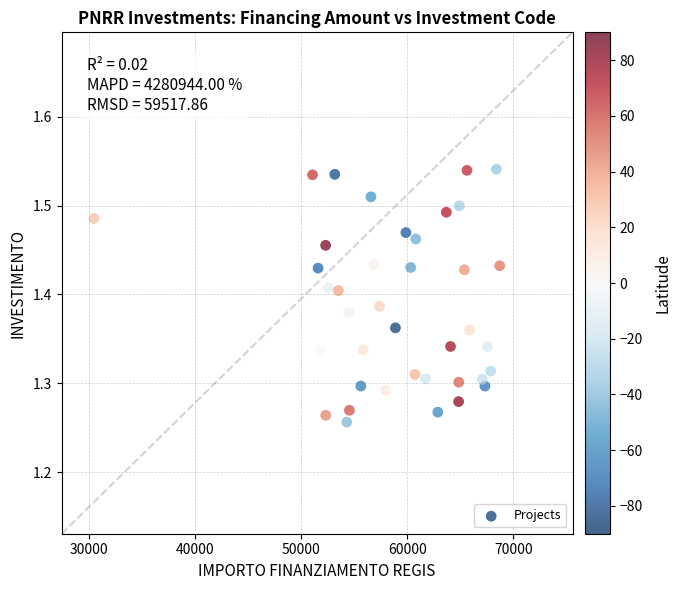

What is the range of X values (max minus min)?

38277.7